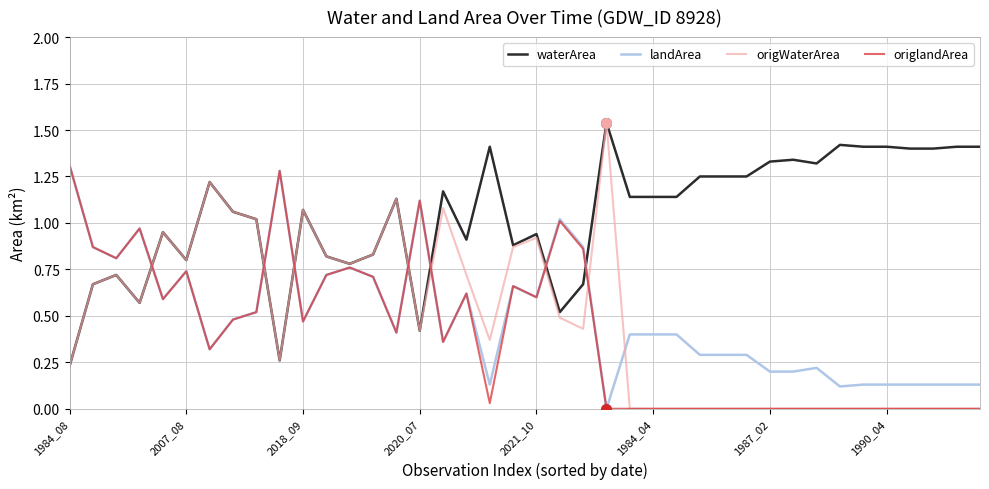

Which series has the largest total across all categories?

waterArea